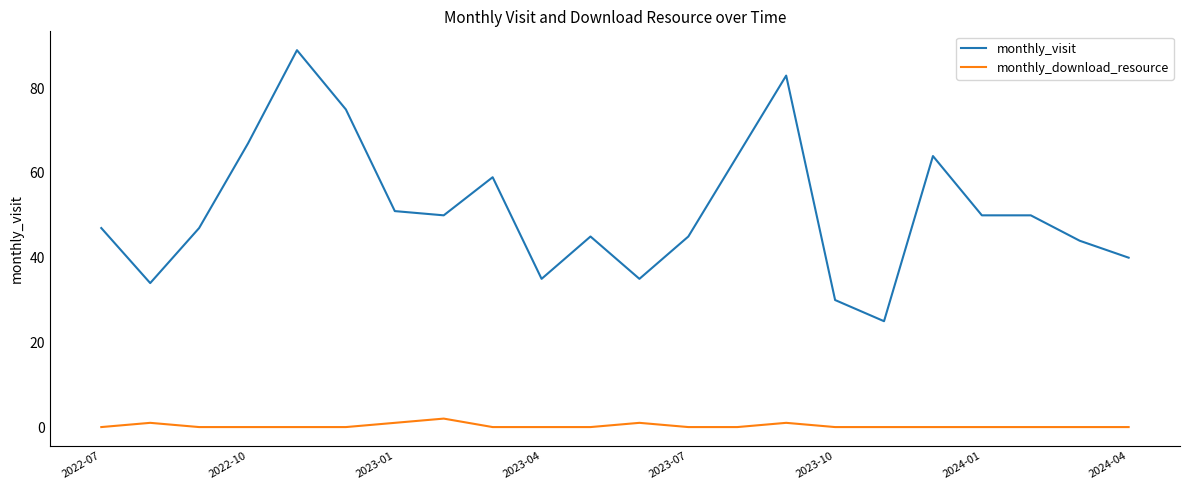

What is the greatest value displayed?

89